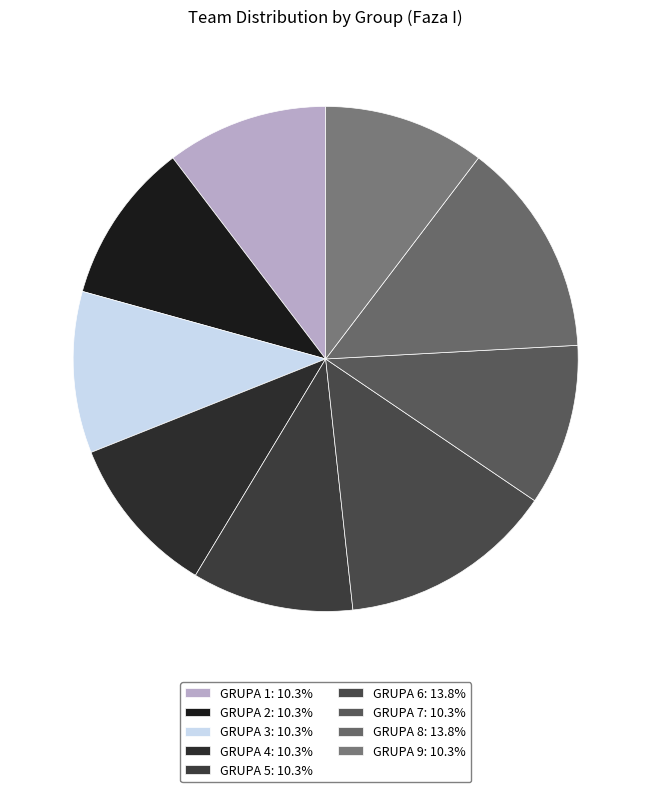

How many slices are in this pie chart?

9